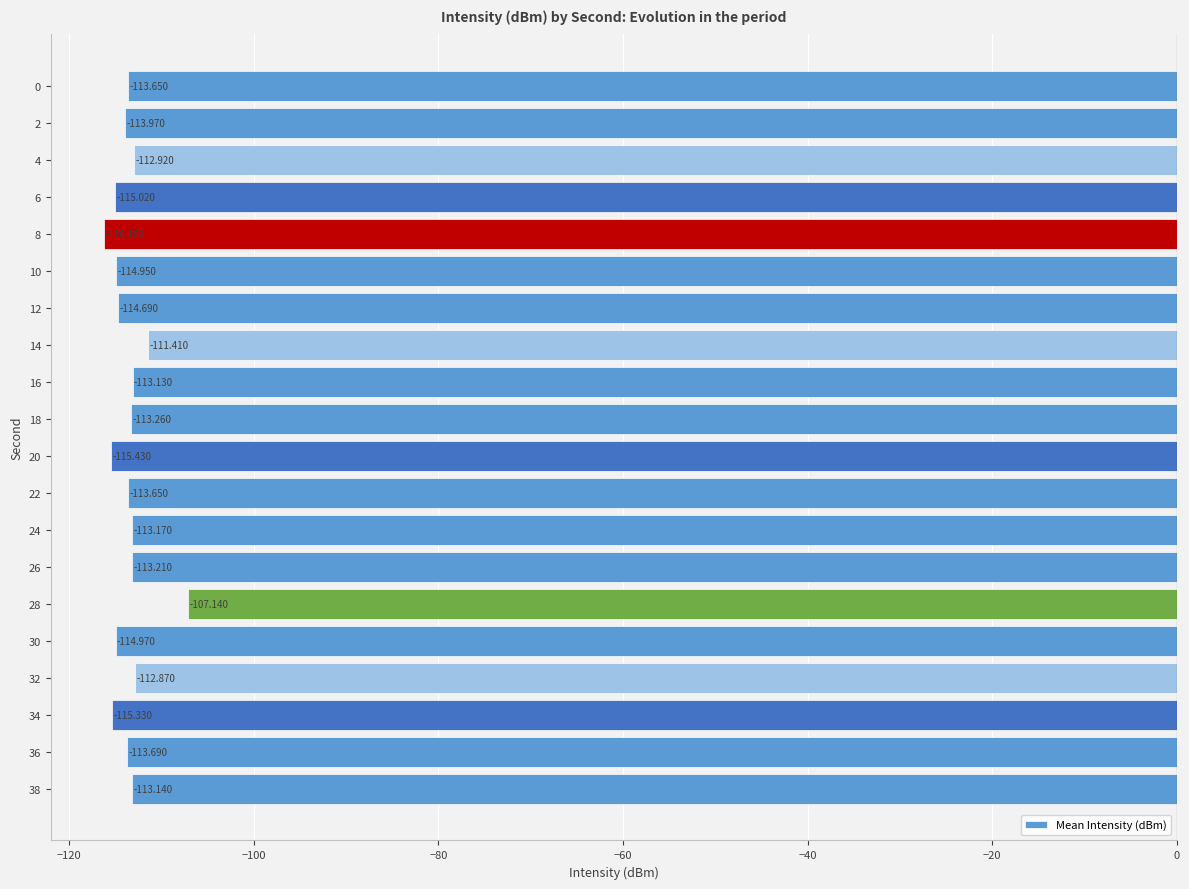

How many values exceed -113?

4